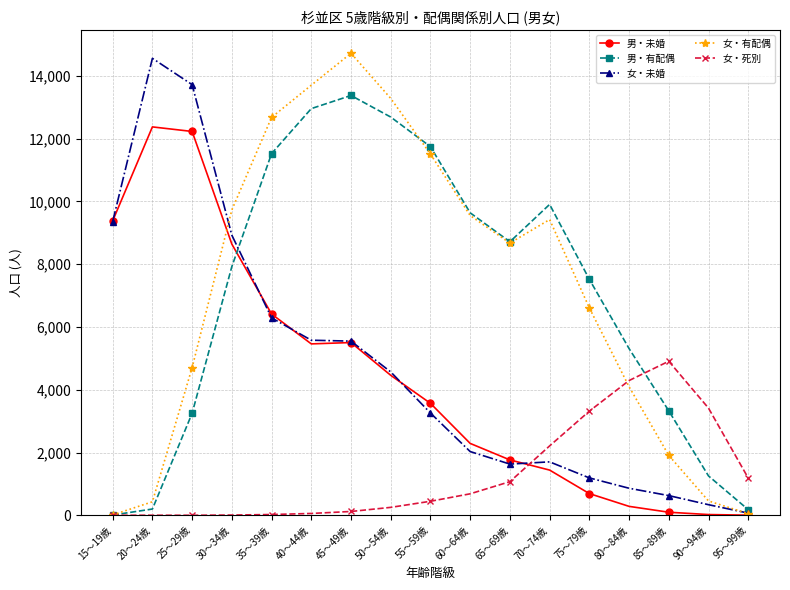

At which category does 女・有配偶 reach its first local valley?

65～69歳